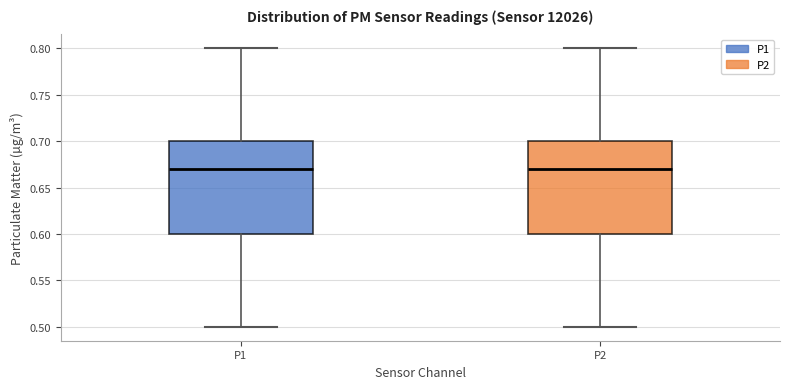

Reading left to right, read every box against the y-axis: the position of its median line, the range the box covers, and the ends of its whiskers. The values are not printed on the chart, so give them approximately, as read against the axis.

P1: median 0.67, box 0.60 to 0.70, whiskers 0.50 to 0.80
P2: median 0.67, box 0.60 to 0.70, whiskers 0.50 to 0.80